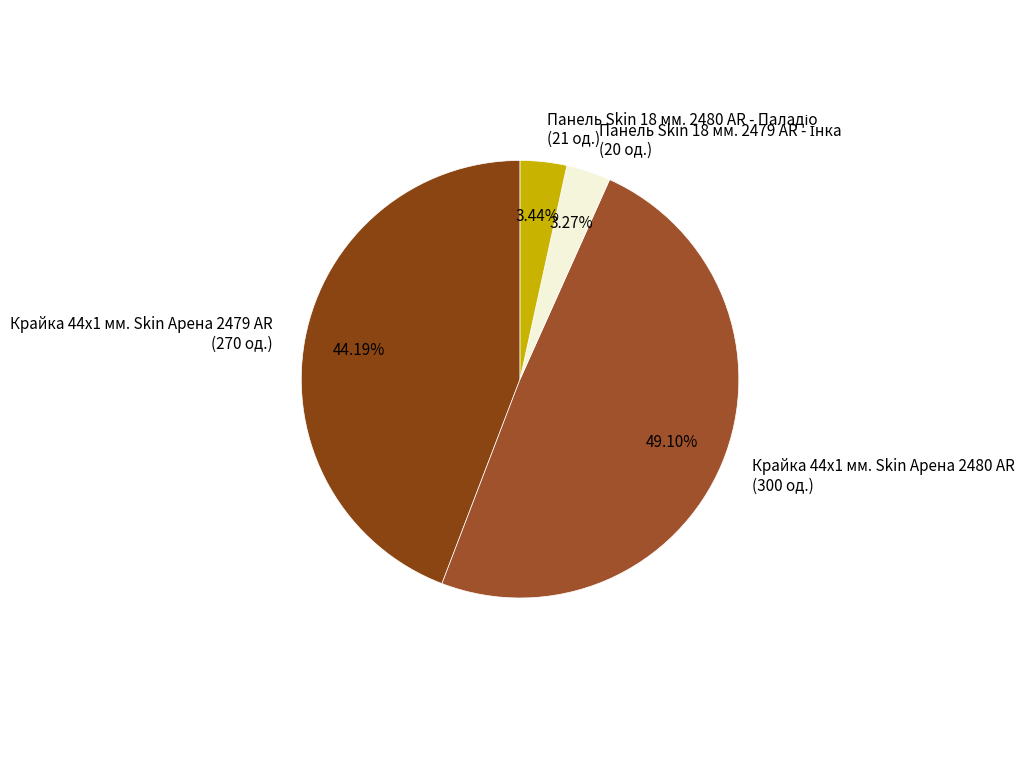

What is the ratio of the value at Крайка 44x1 мм. Skin Арена 2480 AR (300 од.) to the value at Крайка 44x1 мм. Skin Арена 2479 AR (270 од.)?

1.1